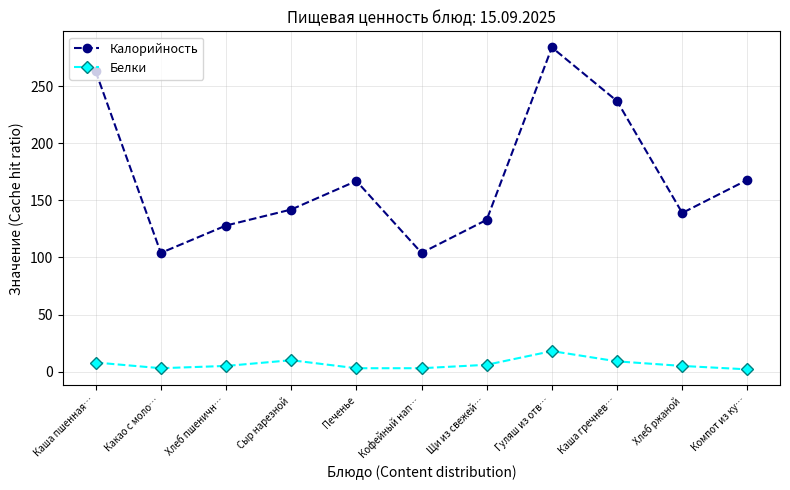

Where is the first local maximum for Белки?

Сыр нарезной